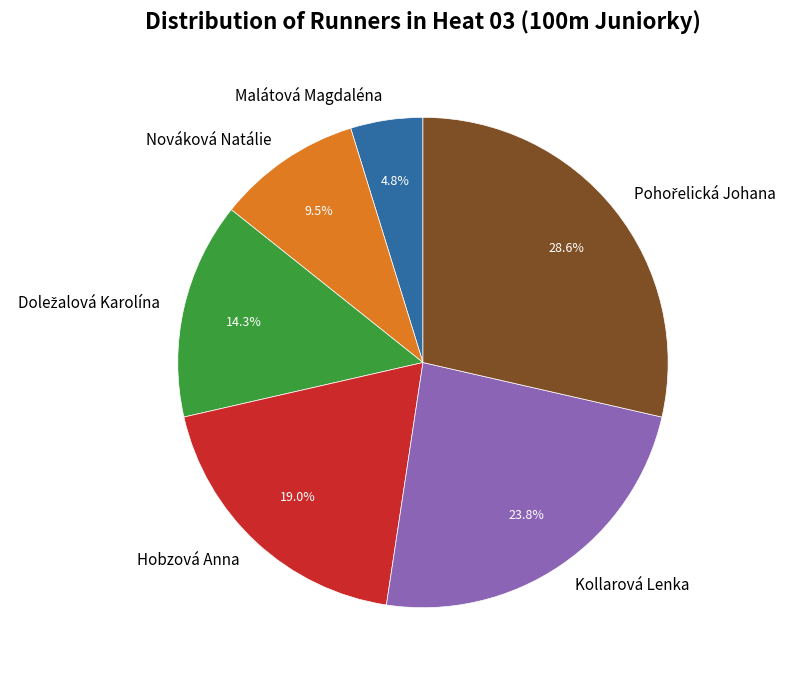

To the nearest percent, what portion does Kollarová Lenka represent?

24%